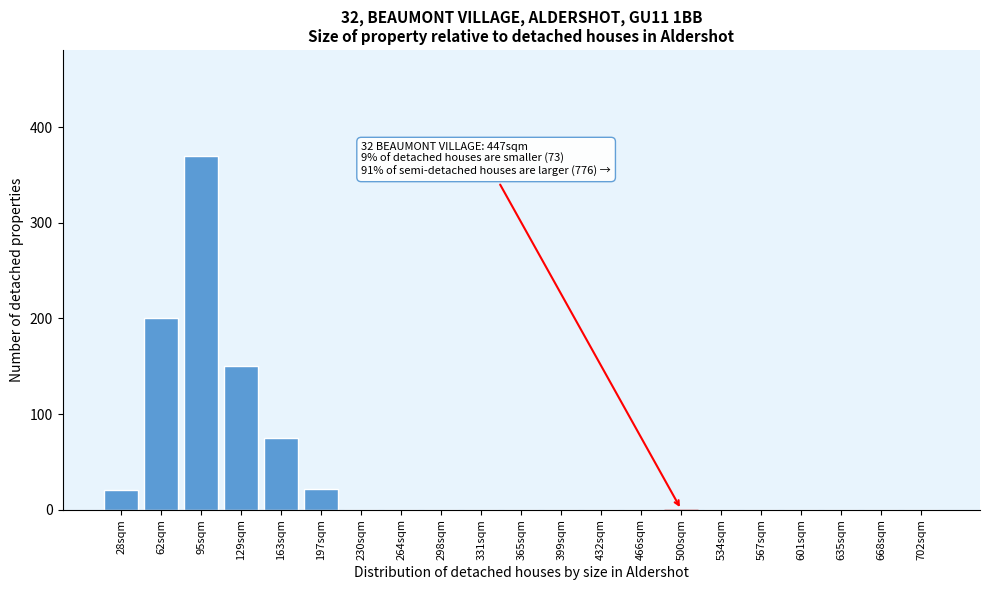

Reading left to right, extract all data points from this chart.

28sqm=20	62sqm=200	95sqm=370	129sqm=150	163sqm=75	197sqm=22	230sqm=0	264sqm=0	298sqm=0	331sqm=0	365sqm=0	399sqm=0	432sqm=0	466sqm=0	500sqm=0	534sqm=0	567sqm=0	601sqm=0	635sqm=0	668sqm=0	702sqm=0